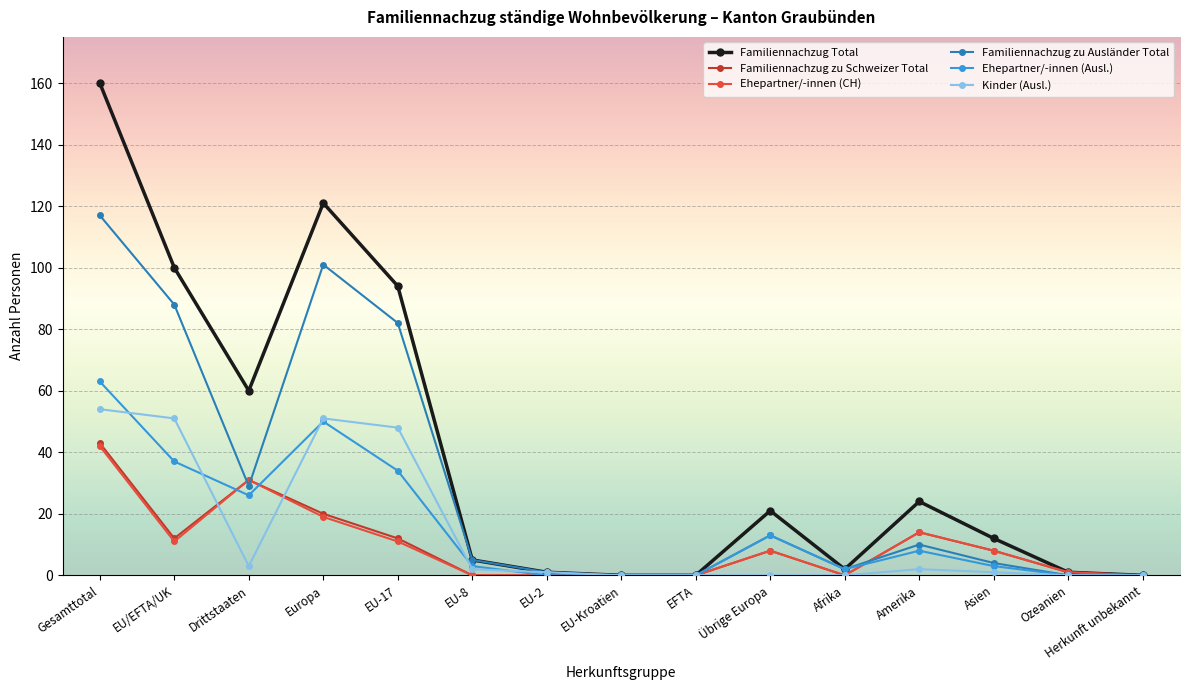

What are all the series names shown in the legend?

Familiennachzug Total, Familiennachzug zu Schweizer Total, Ehepartner/-innen (CH), Familiennachzug zu Ausländer Total, Ehepartner/-innen (Ausl.), Kinder (Ausl.)